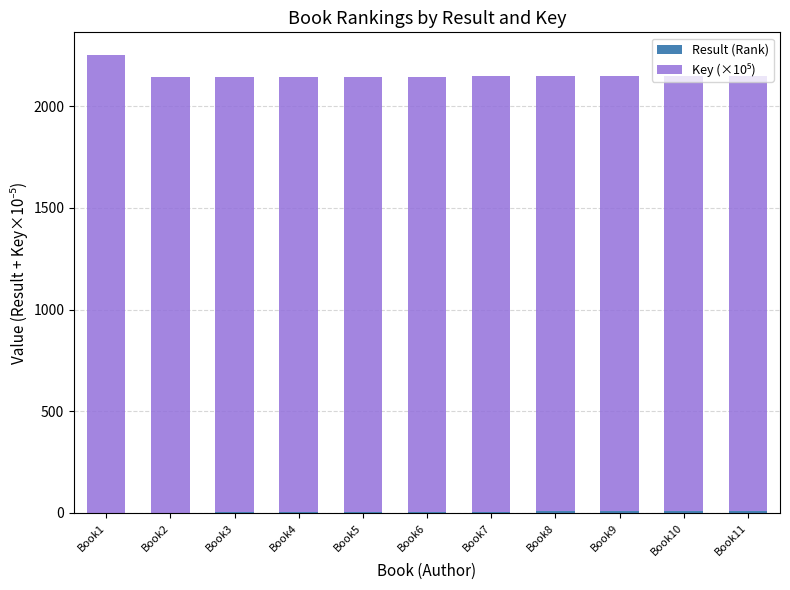

At which category is the sum across all series the highest?

Book1